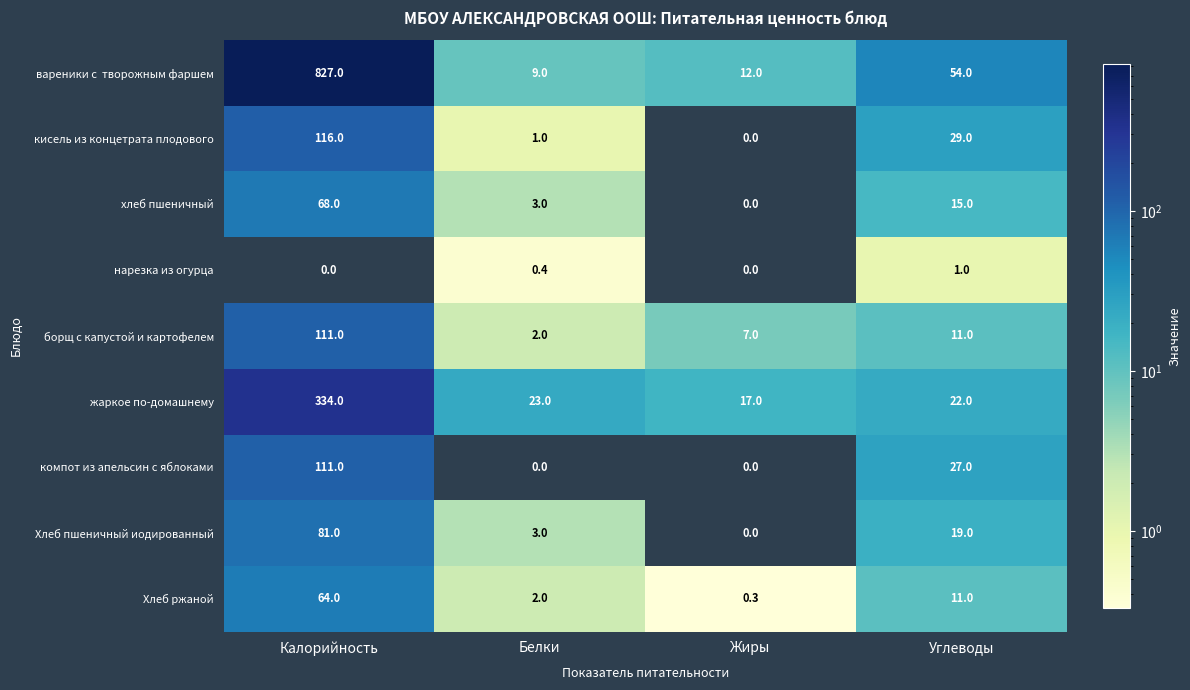

Which category has the highest value in the Хлеб пшеничный иодированный series?

Калорийность